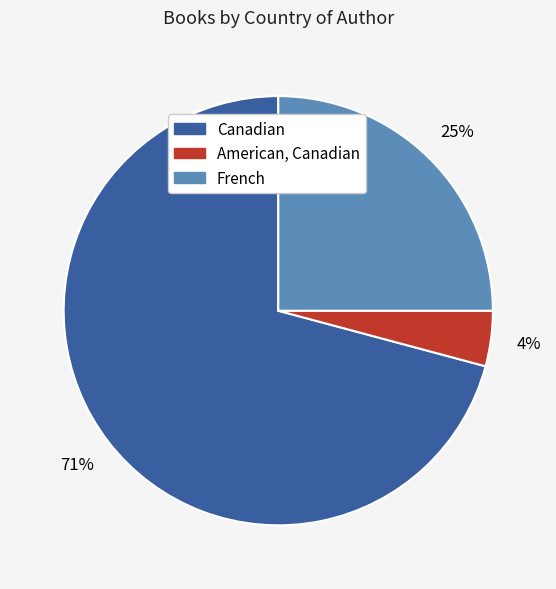

How many slices are in this pie chart?

3